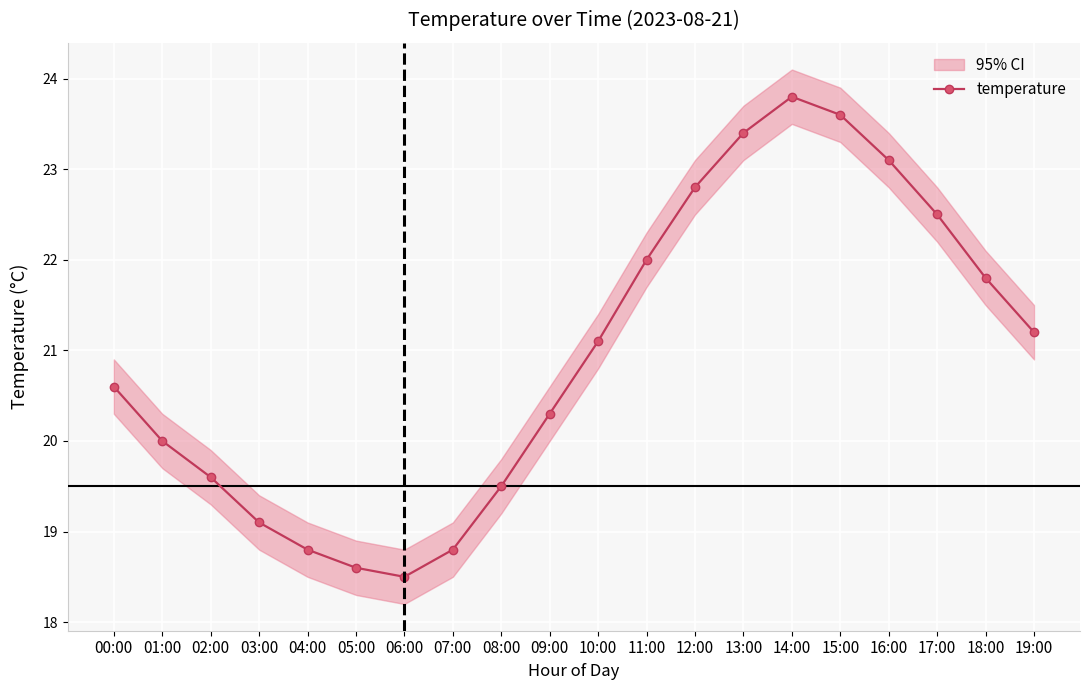

What is the sum of the values at 17:00 and 04:00?

41.3